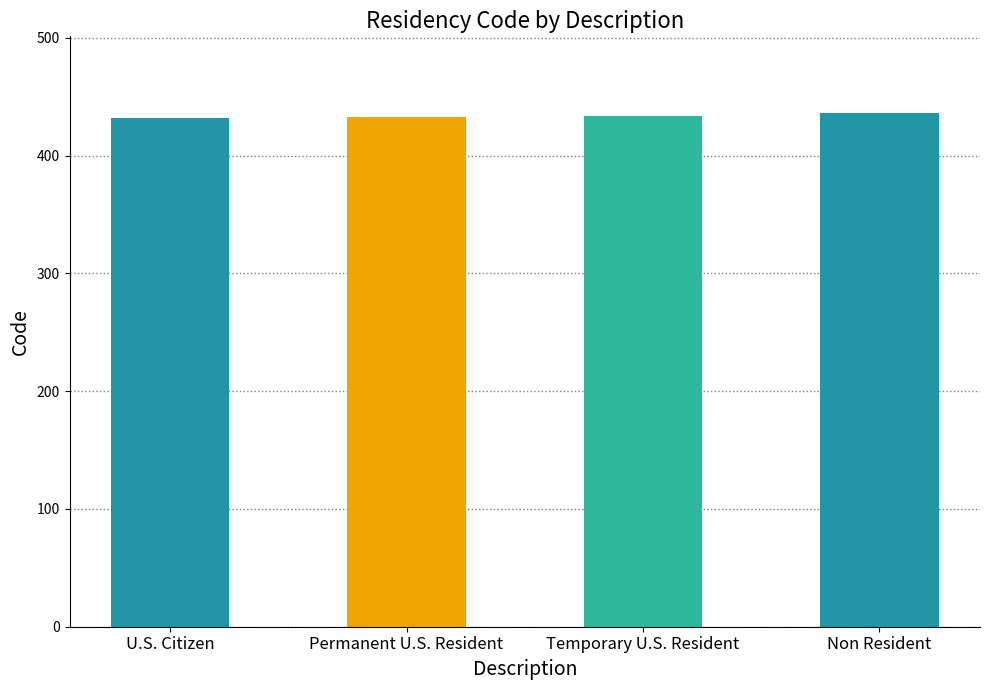

The value at Temporary U.S. Resident is 434. True or false?

True